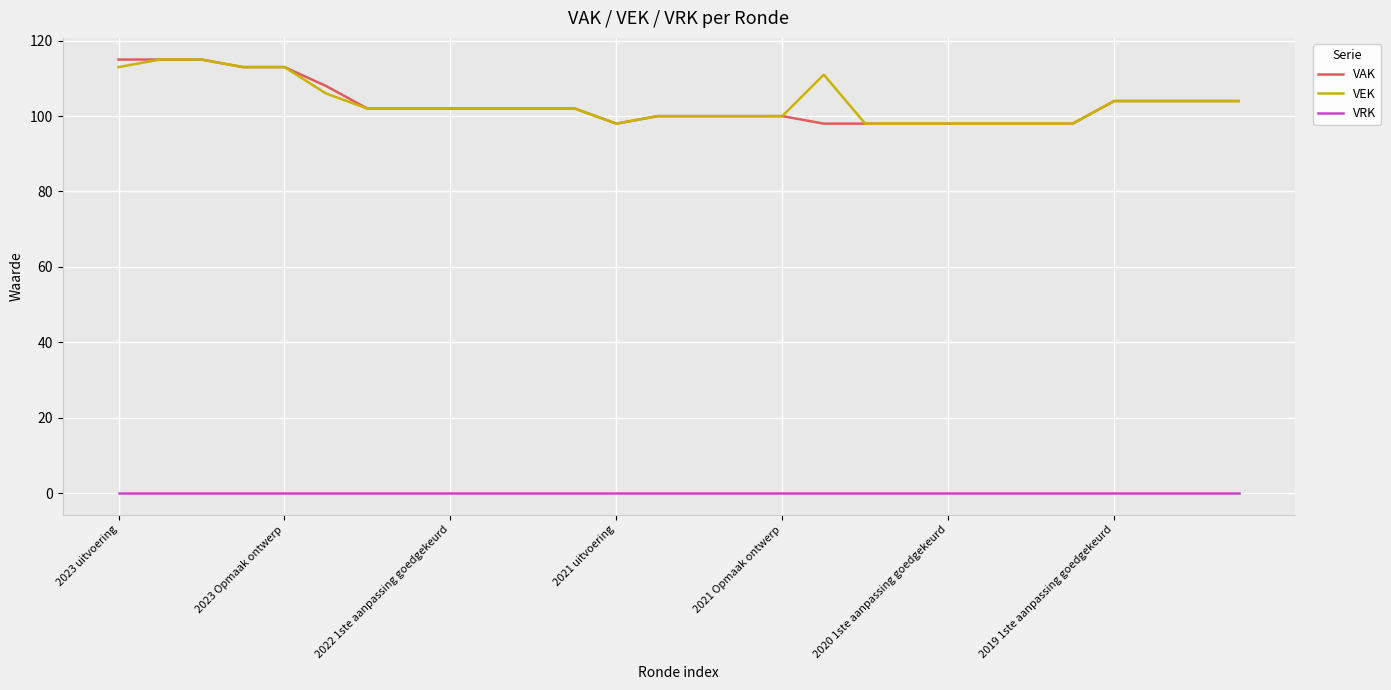

True or false: VRK and VEK intersect in this chart.

False